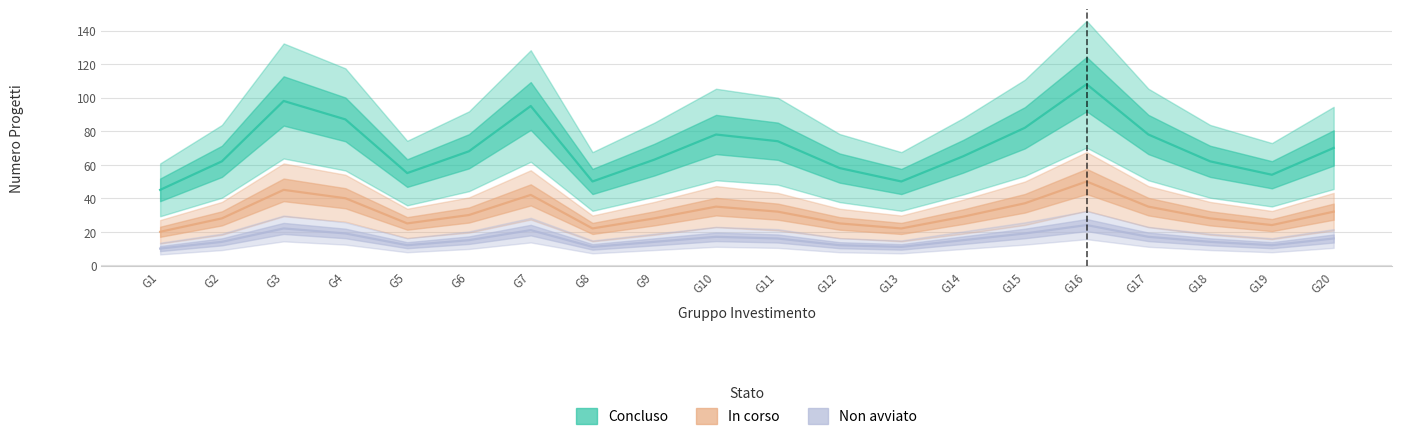

What is the difference between the highest and lowest values at G6?

53